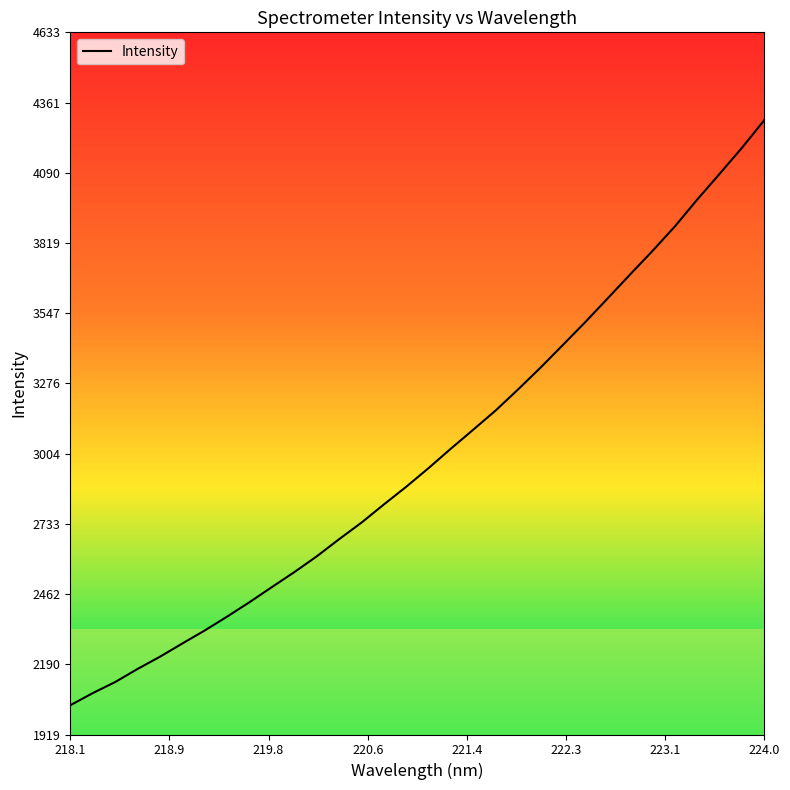

What is the difference between the maximum and minimum values?

2261.7